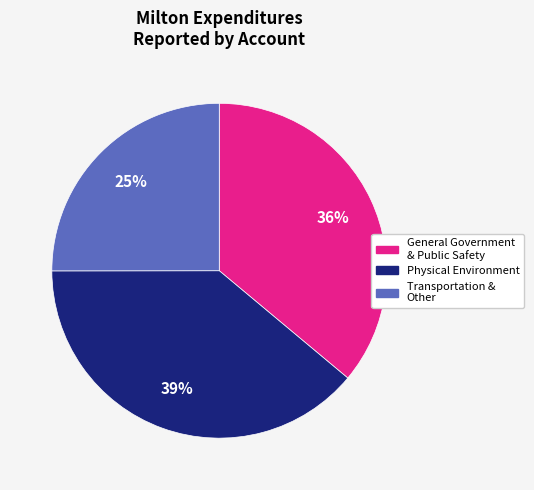

To the nearest percent, what is the average slice percentage?

33%